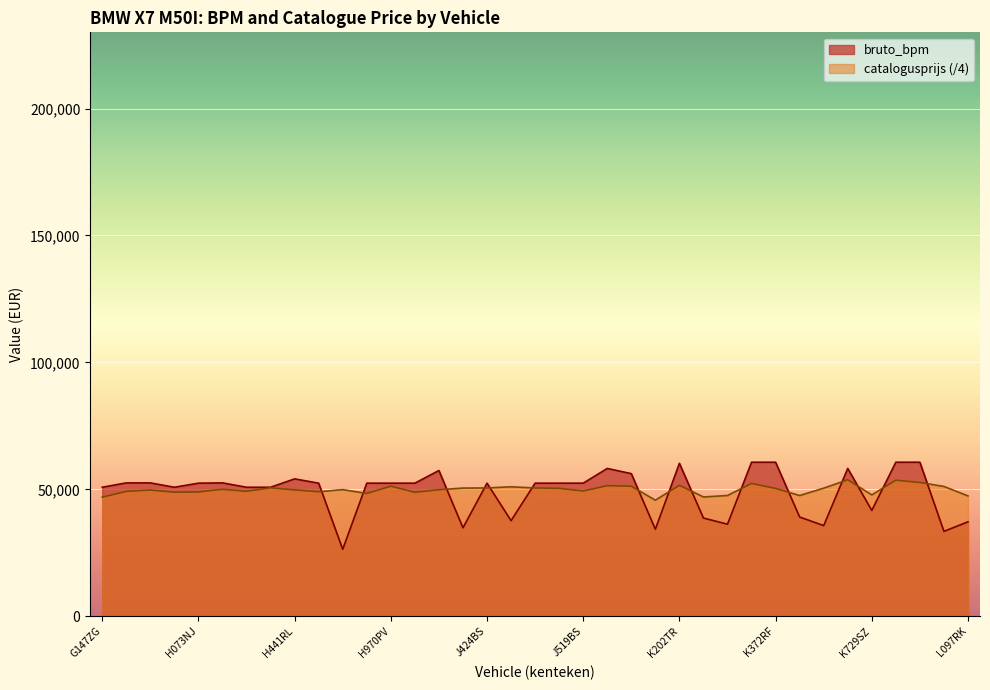

What is the greatest value displayed?

60686.0